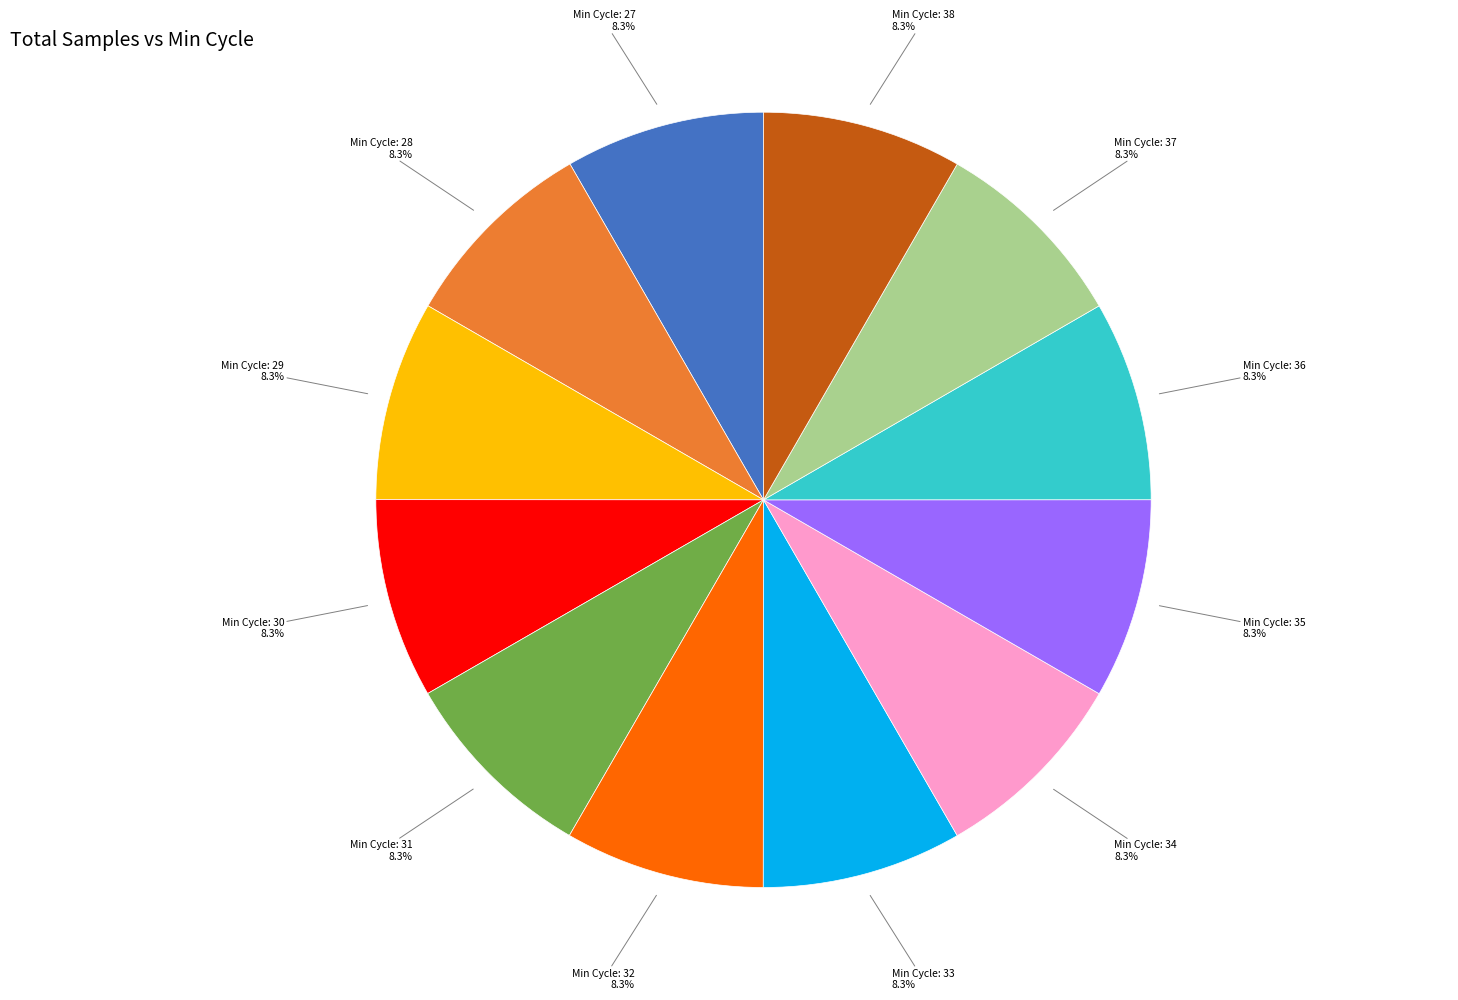

Is there a majority slice in this chart?

No